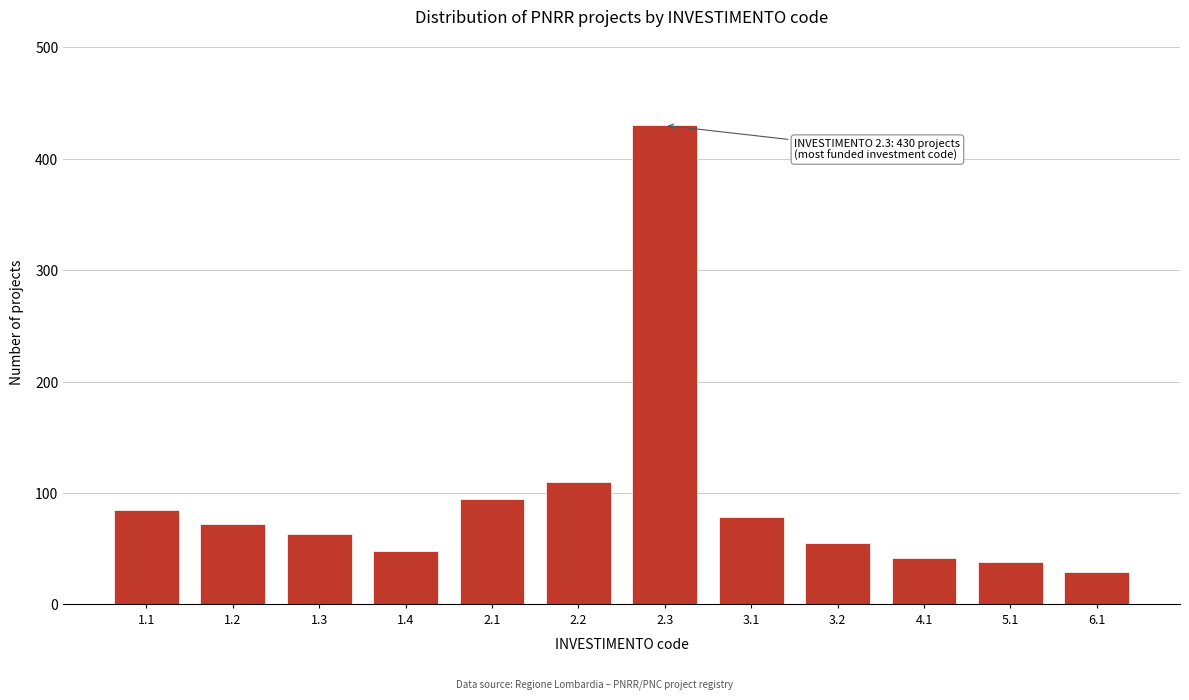

Reading right to left, transcribe all the data shown in this chart.

6.1=29	5.1=38	4.1=42	3.2=55	3.1=78	2.3=430	2.2=110	2.1=95	1.4=48	1.3=63	1.2=72	1.1=85